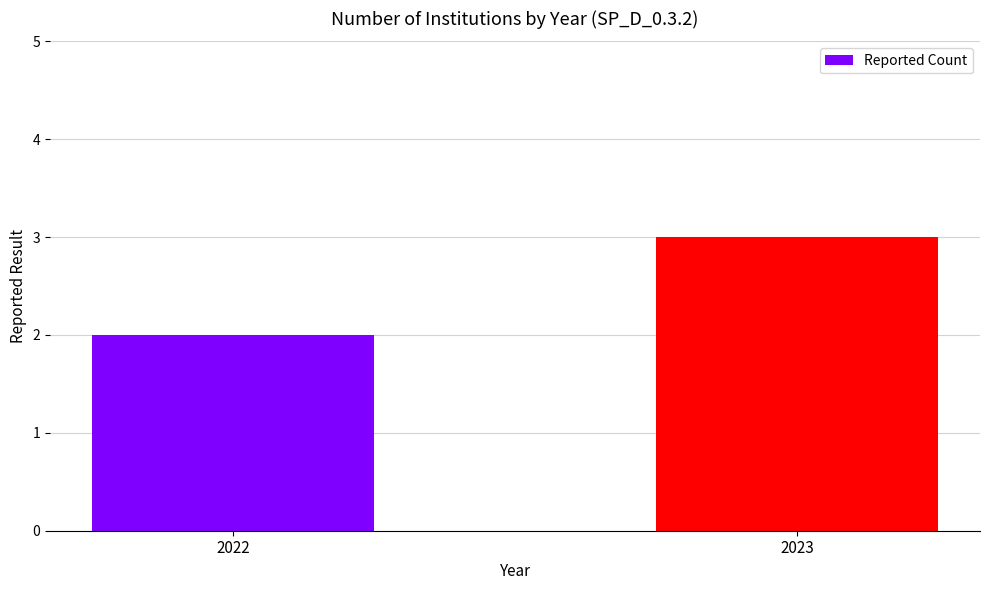

How many data points does each series have?

2